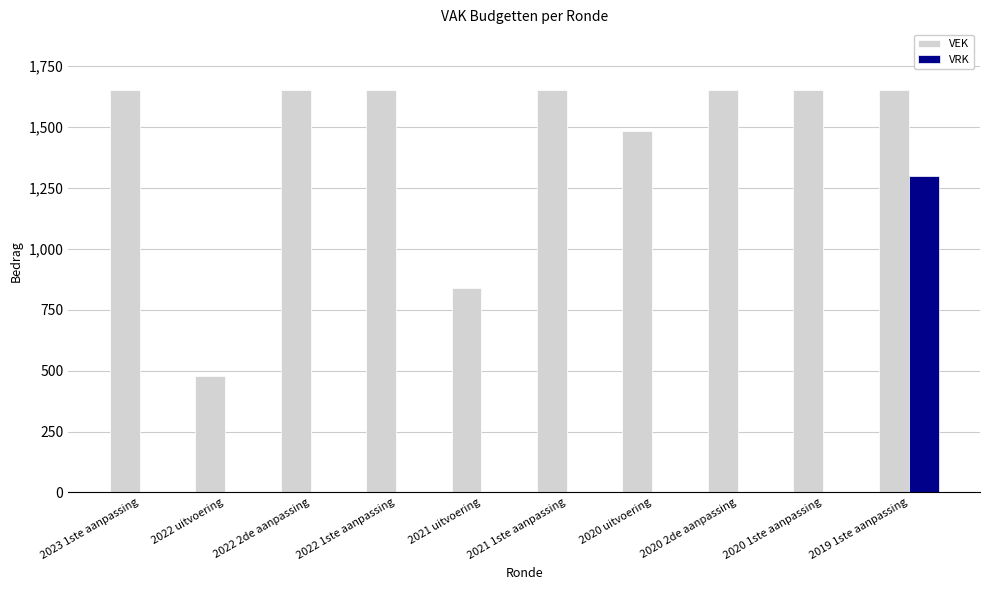

The VRK series shows -546 at 2023 1ste aanpassing. True or false?

False